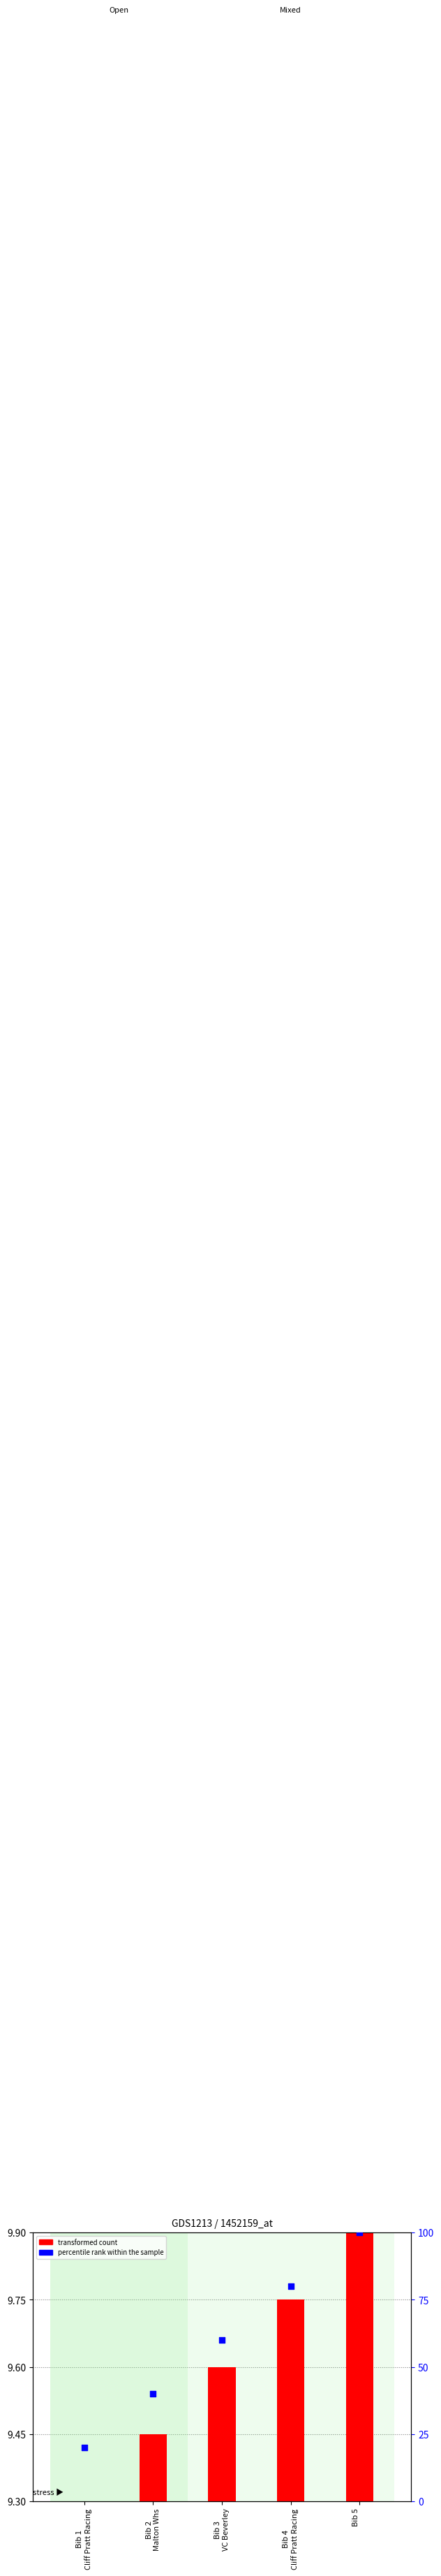

Which series has the largest total across all categories?

percentile rank within the sample